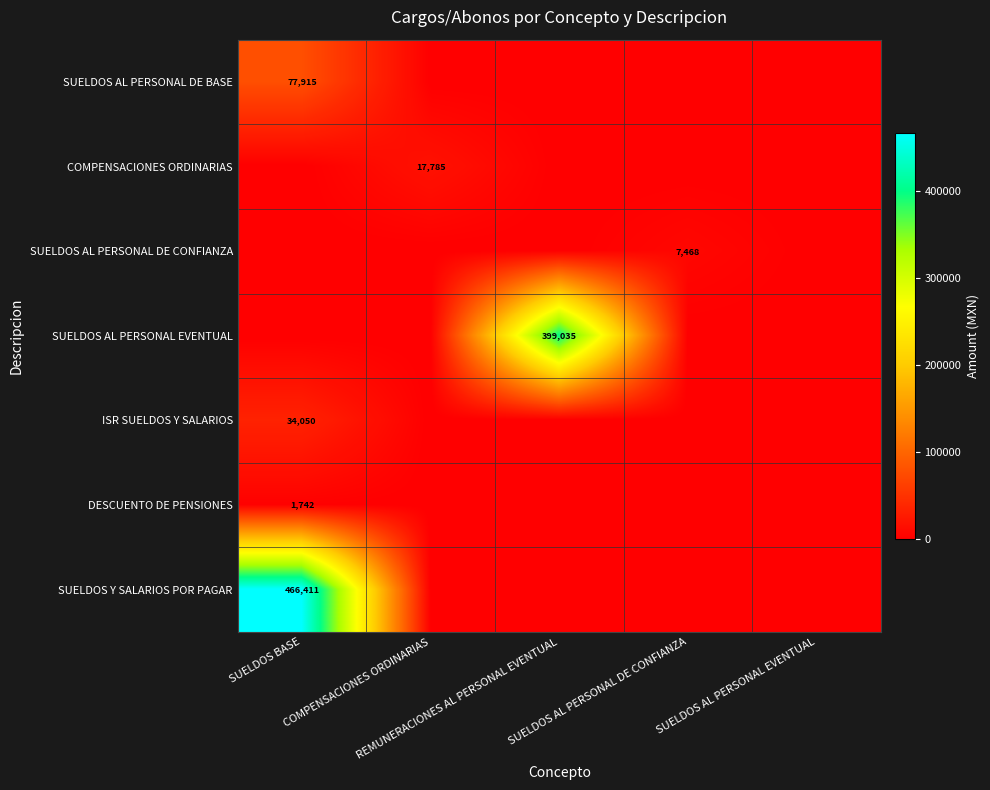

What is the difference between the highest and lowest values at SUELDOS AL PERSONAL DE CONFIANZA?

7467.9